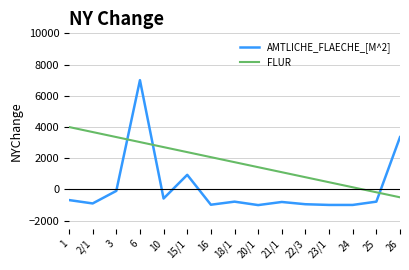

List the series in order of their overall mean, lowest first.

AMTLICHE_FLAECHE_[M^2], FLUR